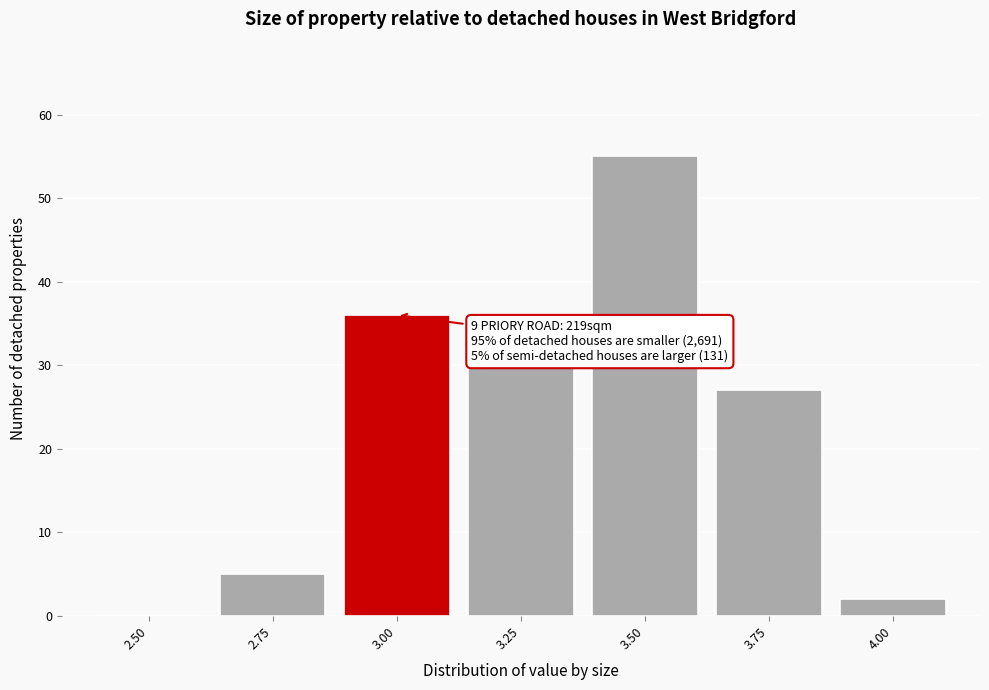

Reading left to right, transcribe all the data shown in this chart.

2.50=0	2.75=5	3.00=36	3.25=30	3.50=55	3.75=27	4.00=2